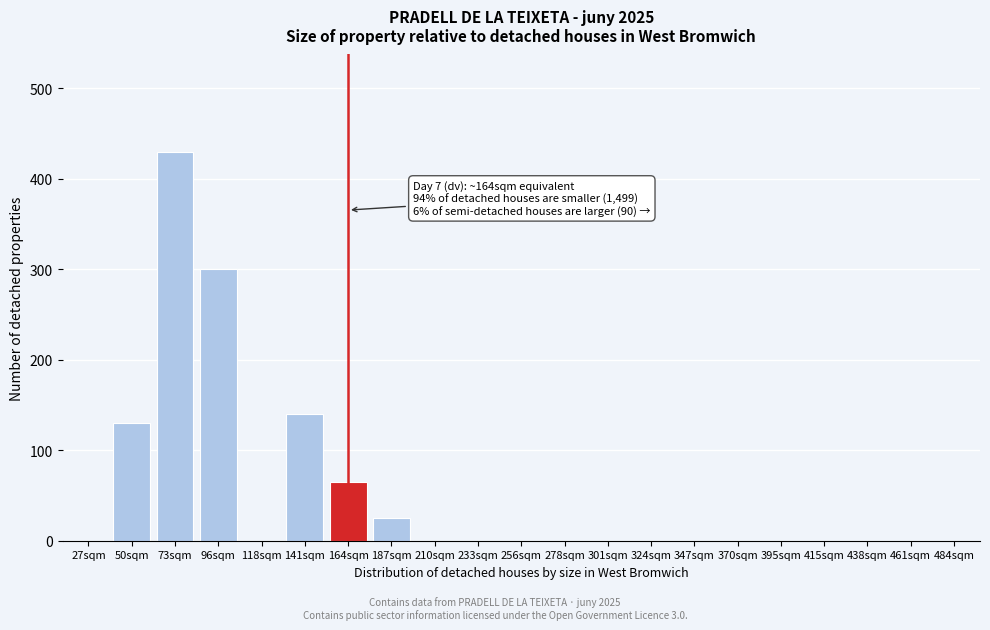

Reading left to right, what are all the values shown in this chart?

27sqm=0	50sqm=130	73sqm=430	96sqm=300	118sqm=0	141sqm=140	164sqm=65	187sqm=25	210sqm=0	233sqm=0	256sqm=0	278sqm=0	301sqm=0	324sqm=0	347sqm=0	370sqm=0	395sqm=0	415sqm=0	438sqm=0	461sqm=0	484sqm=0